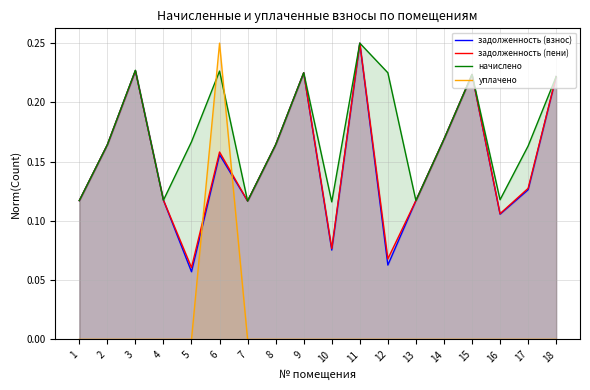

Count the начислено values in the range 0 to 1.

18